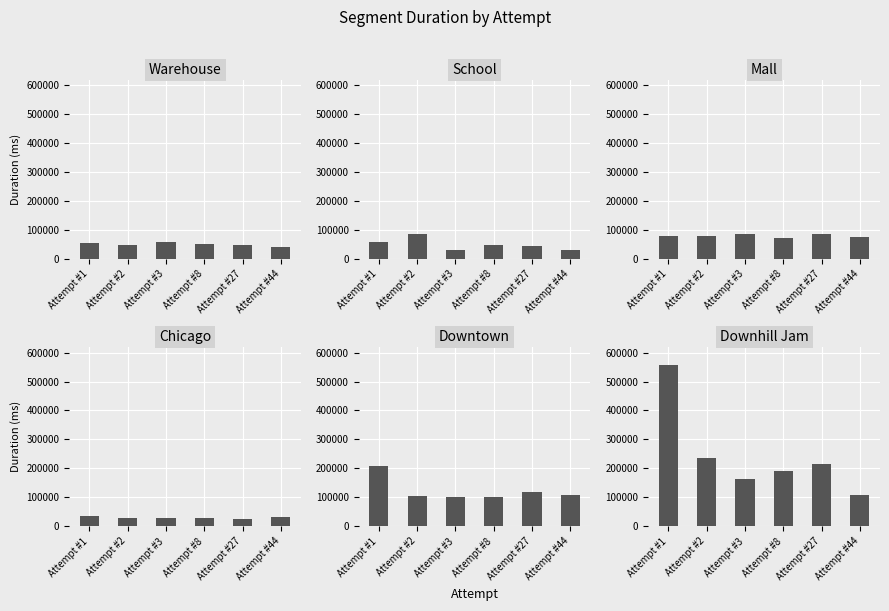

What is the difference between the maximum and minimum values in the Warehouse series?

18594